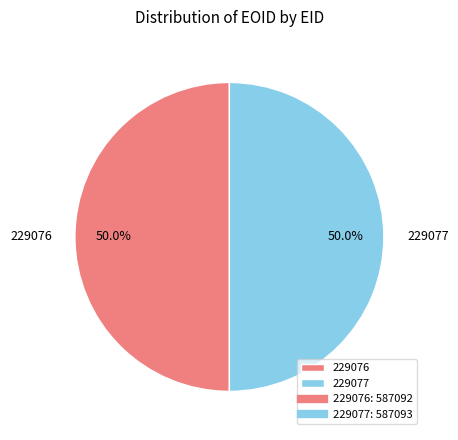

How many segments does this pie chart have?

2